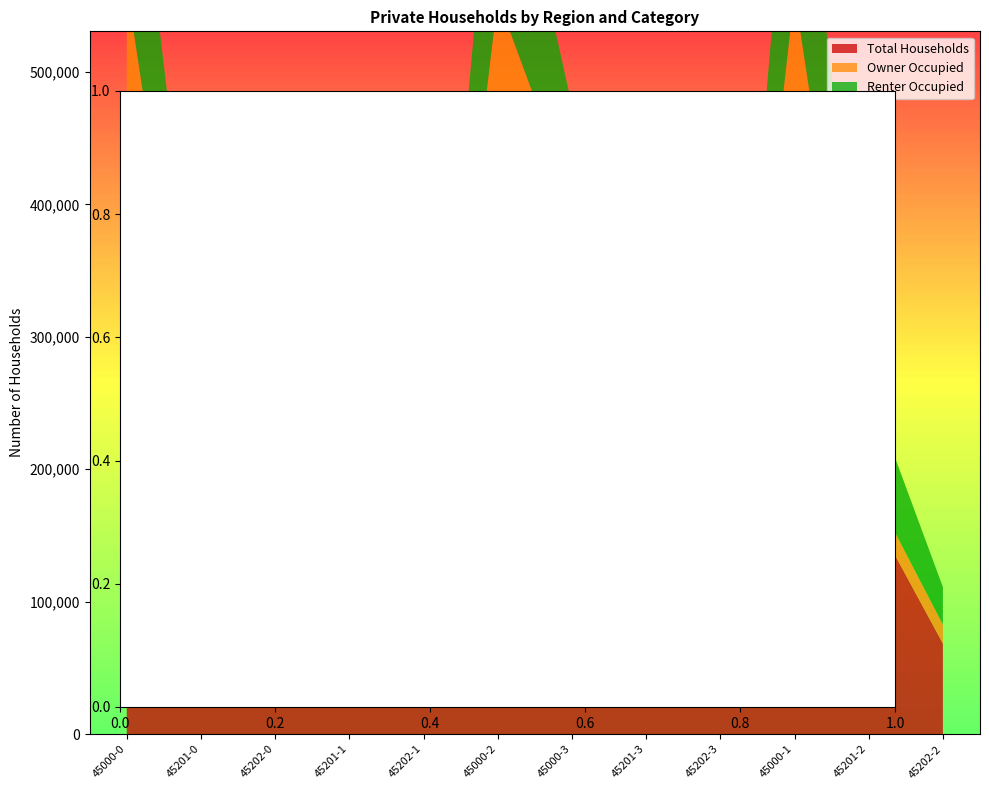

Reading left to right, transcribe all the data shown in this chart.

Total Households: 461389	174942	69767	173075	68907	452357	303006	99064	47583	455937	171766	68379
Owner Occupied: 103888	18934	14404	18841	14327	103180	100809	18059	14013	103519	18743	14303
Renter Occupied: 176797	74027	29245	72997	28754	170992	70936	27641	12401	173557	72066	28316